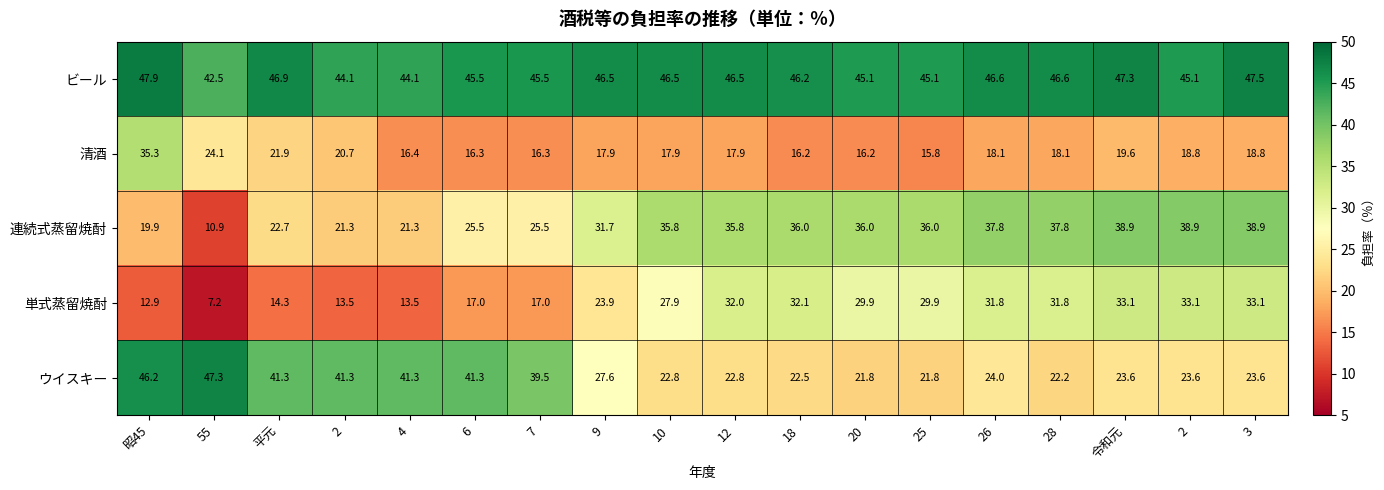

Between 7 and 2, which series saw the biggest shift?

単式蒸留焼酎